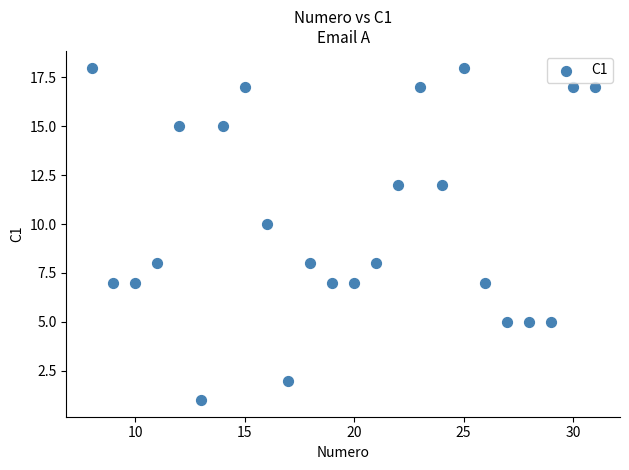

What is the range of Y values (max minus min)?

17